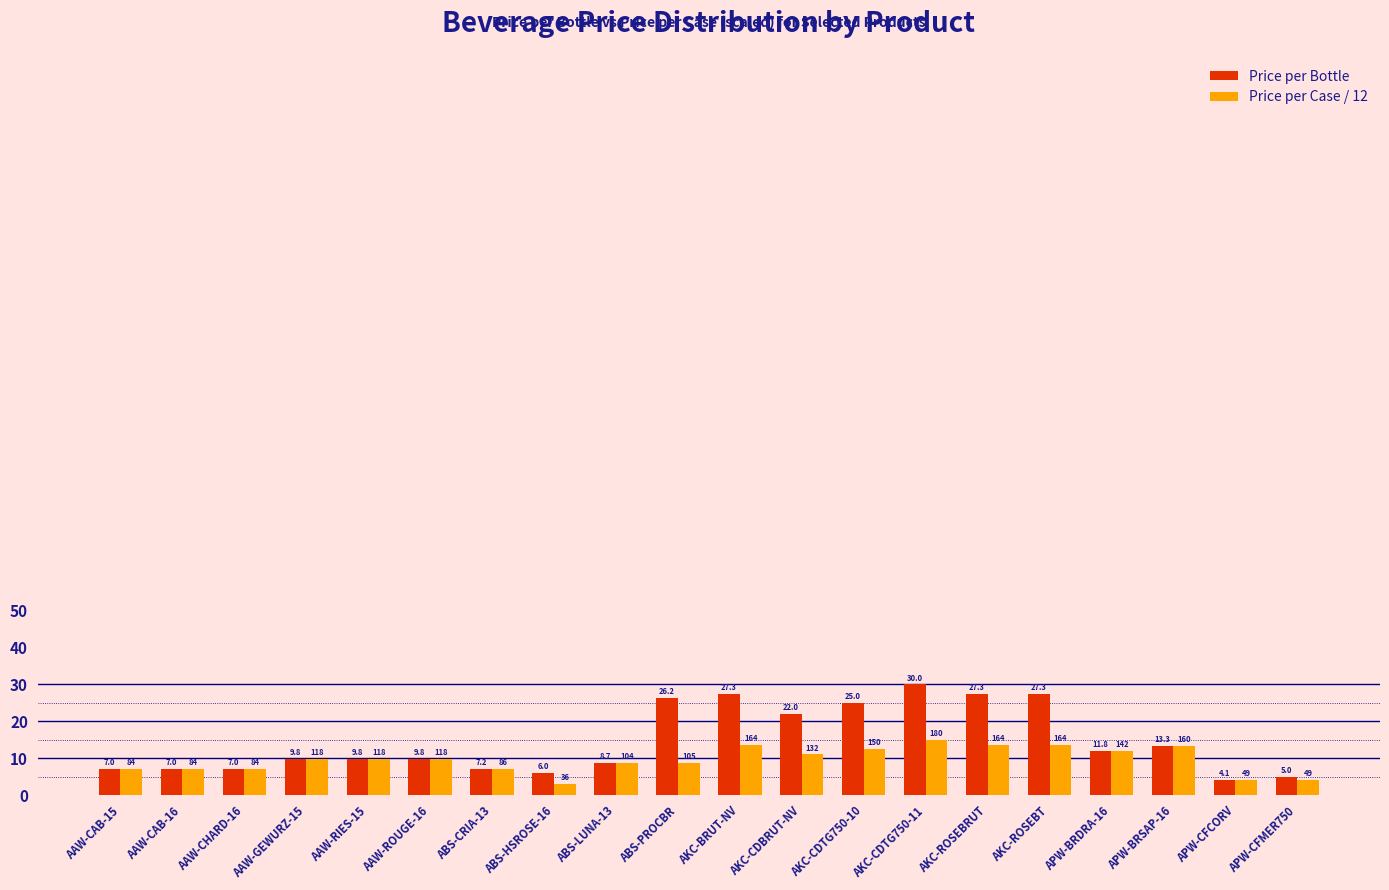

What is the sum of all Price per Bottle values?

291.8